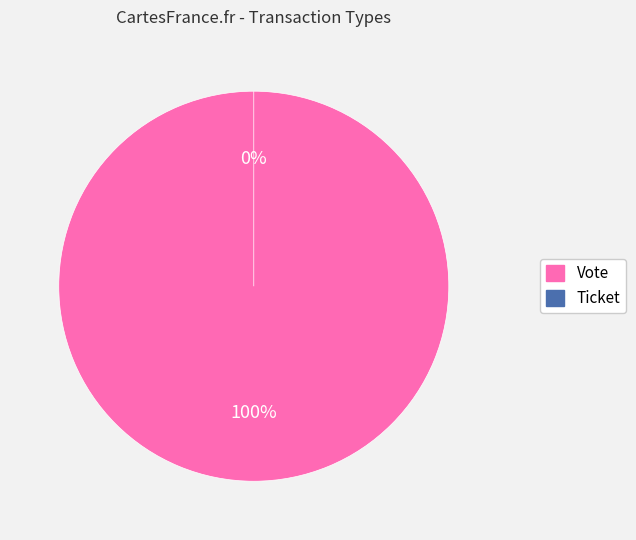

To the nearest percent, what is the difference between the Ticket and Vote slice percentages?

100%